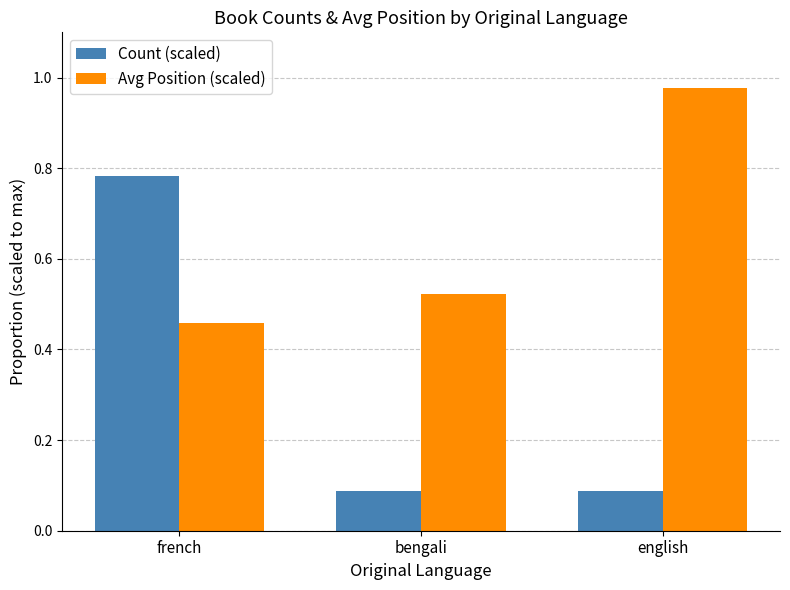

Which series has the largest range (max minus min)?

Count (scaled)